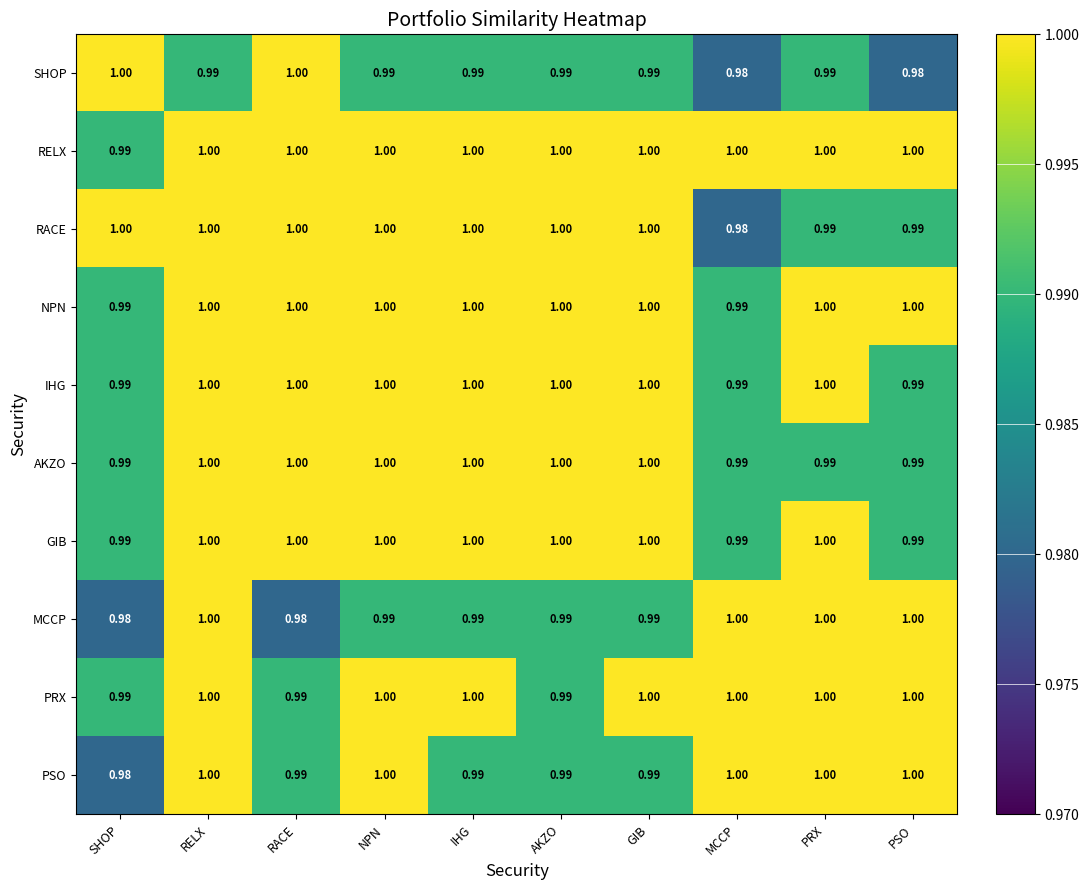

Between SHOP and NPN, which series saw the biggest shift?

PSO